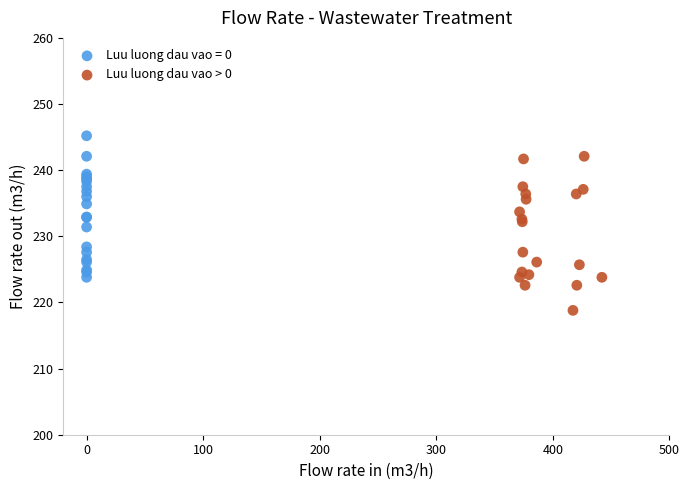

Which series reaches the minimum Y coordinate?

Luu luong dau vao > 0